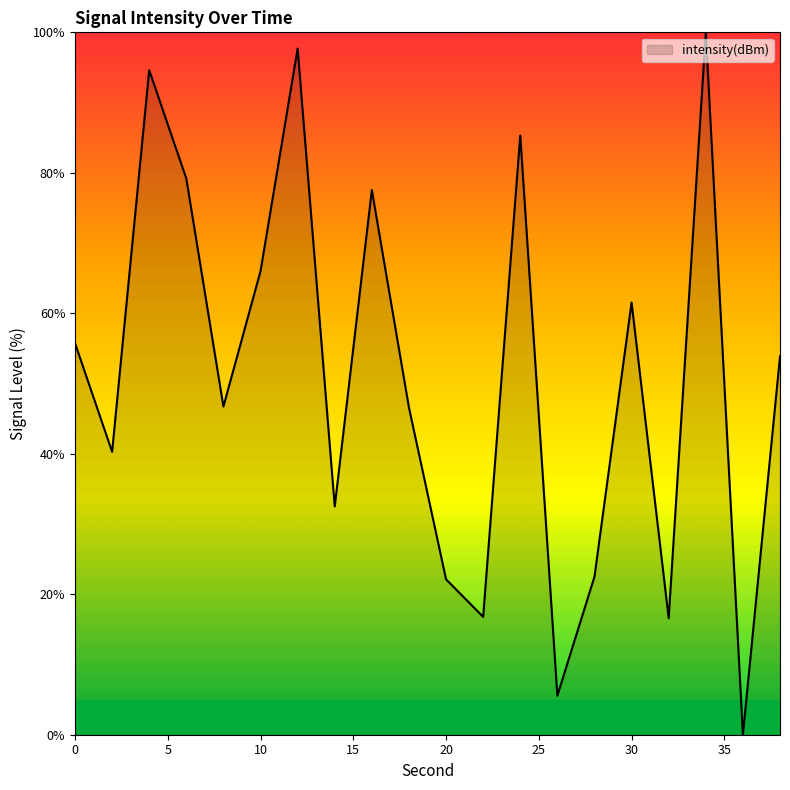

What is the maximum value shown in the chart?

100.0